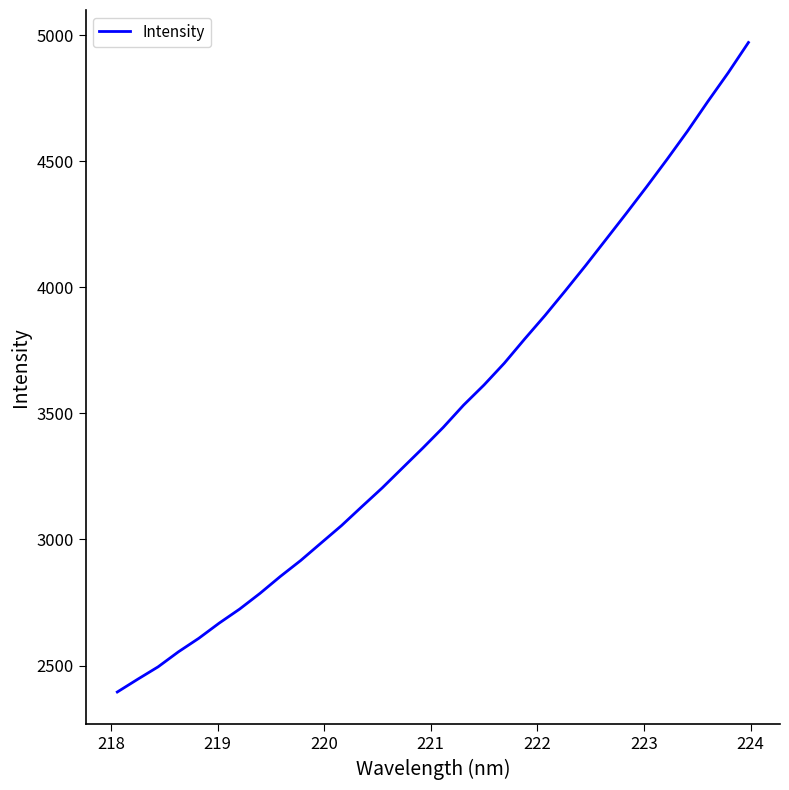

What is the difference between the maximum and minimum values?

2576.1